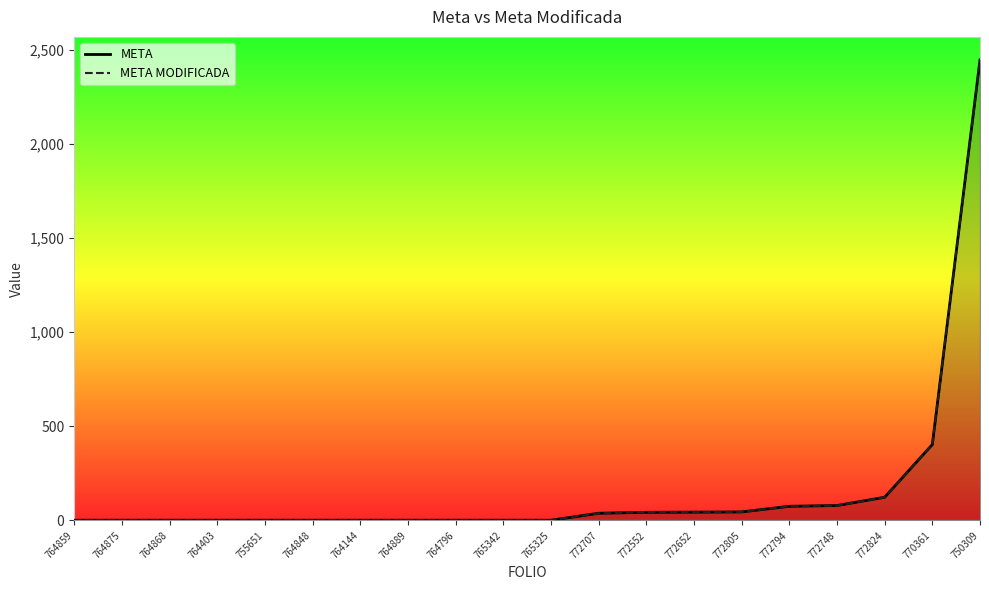

Count the number of data series in this chart.

2